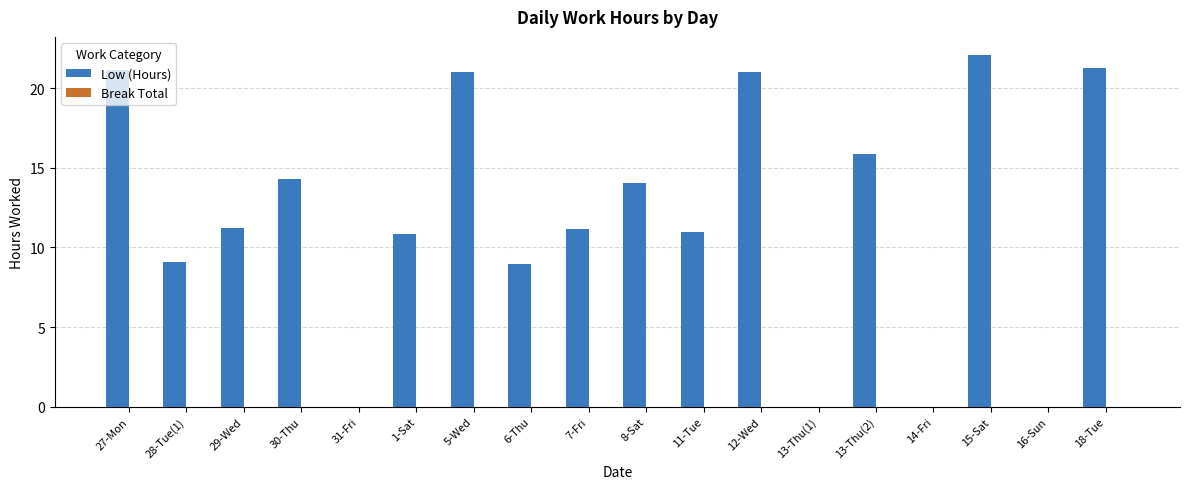

What is the sum of all values?

213.1